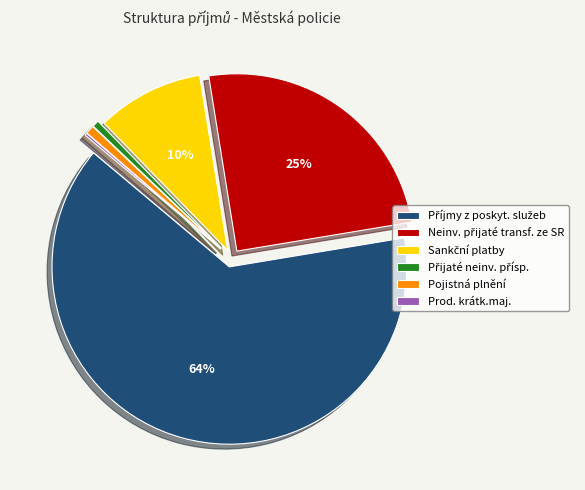

Does any single category account for the majority?

Yes